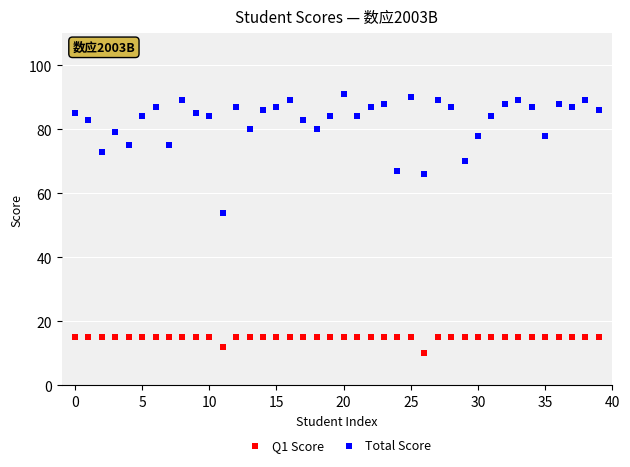

Across all series, what Y value is closest to 50?

54